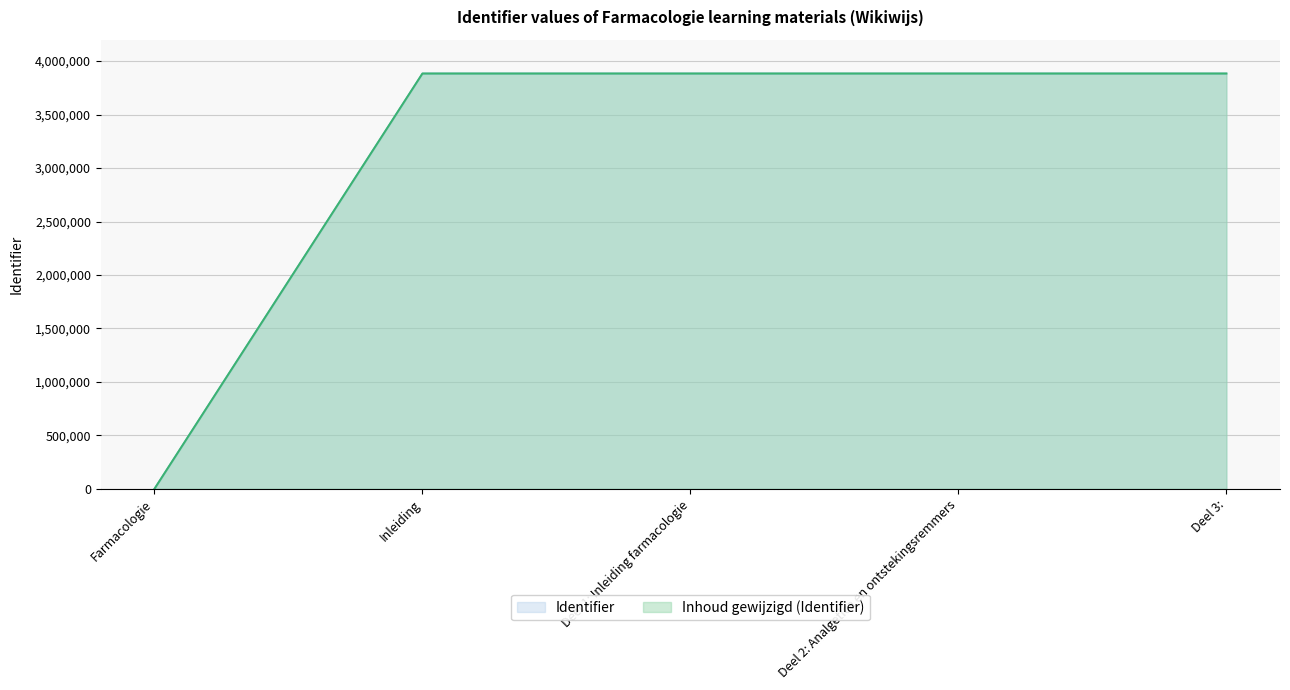

List the labels in order of value, largest first.

Deel 3:, Deel 2: Analgetica en ontstekingsremmers, Deel 1: Inleiding farmacologie, Inleiding, Farmacologie